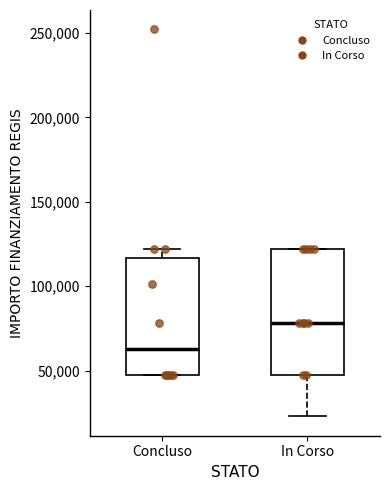

Reading left to right, transcribe this box plot: for each box, give where its median line is, the range the box spans, and where its two whiskers end, as read against the y-axis. The values are not printed on the chart, so give them approximately, as read against the axis.

Concluso: median 65000, box 45000 to 115000, whiskers 45000 to 120000
In Corso: median 80000, box 45000 to 120000, whiskers 25000 to 120000